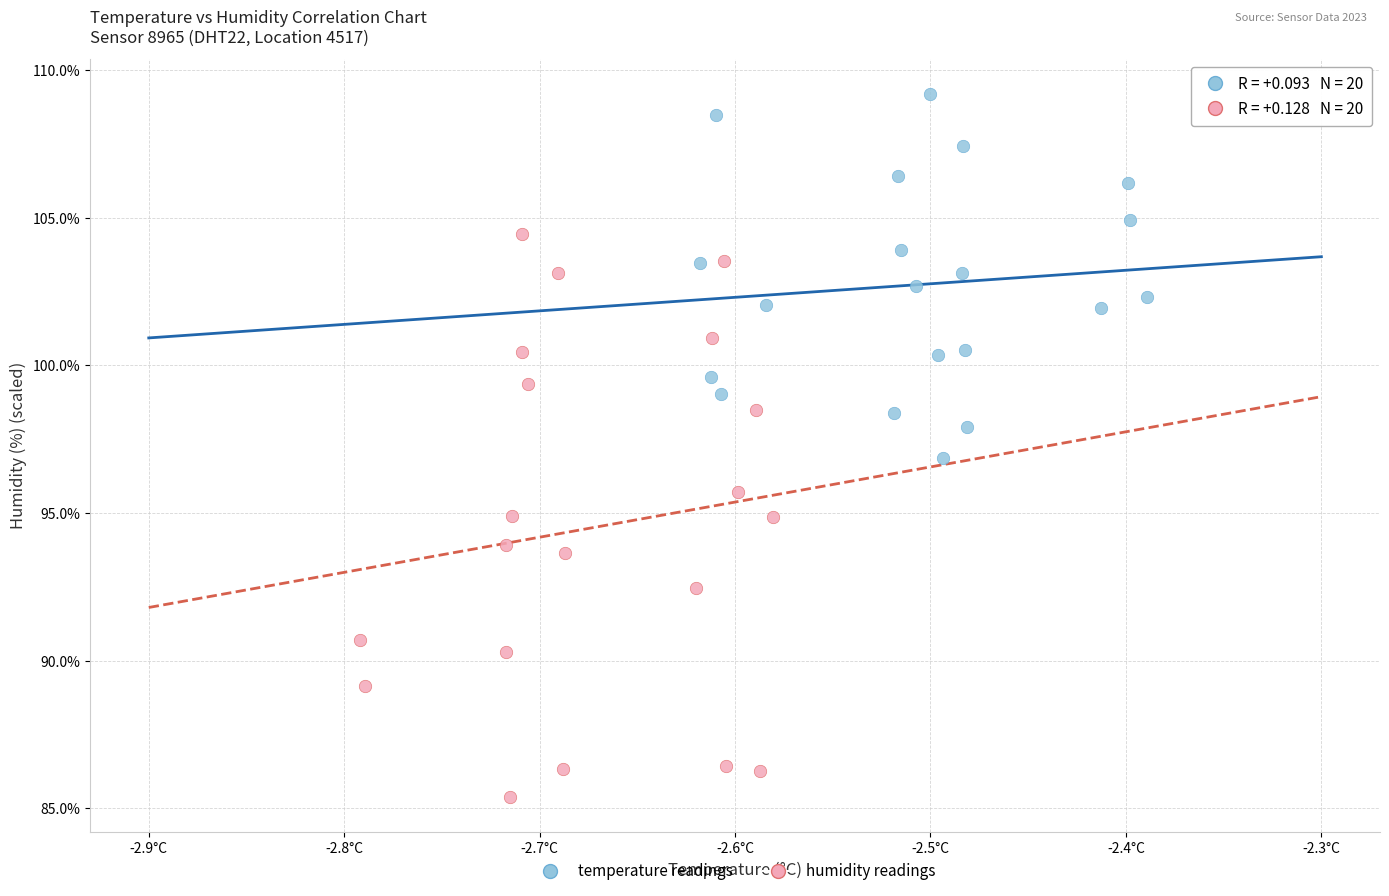

Which series contains the highest Y value?

temperature readings